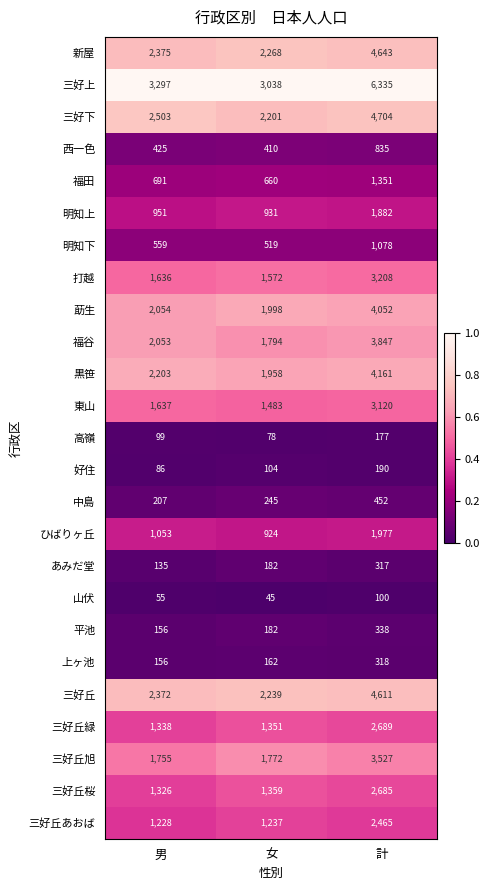

Where is 東山 nearest to the value 2301?

男